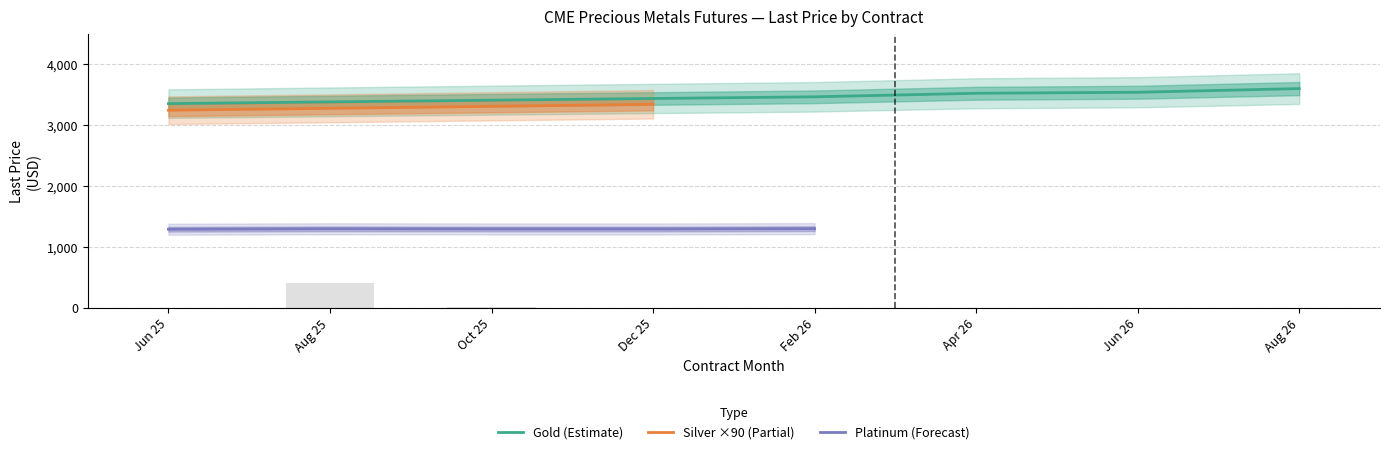

The value of Gold (Estimate) at Jun 26 is 6211.9. True or false?

False